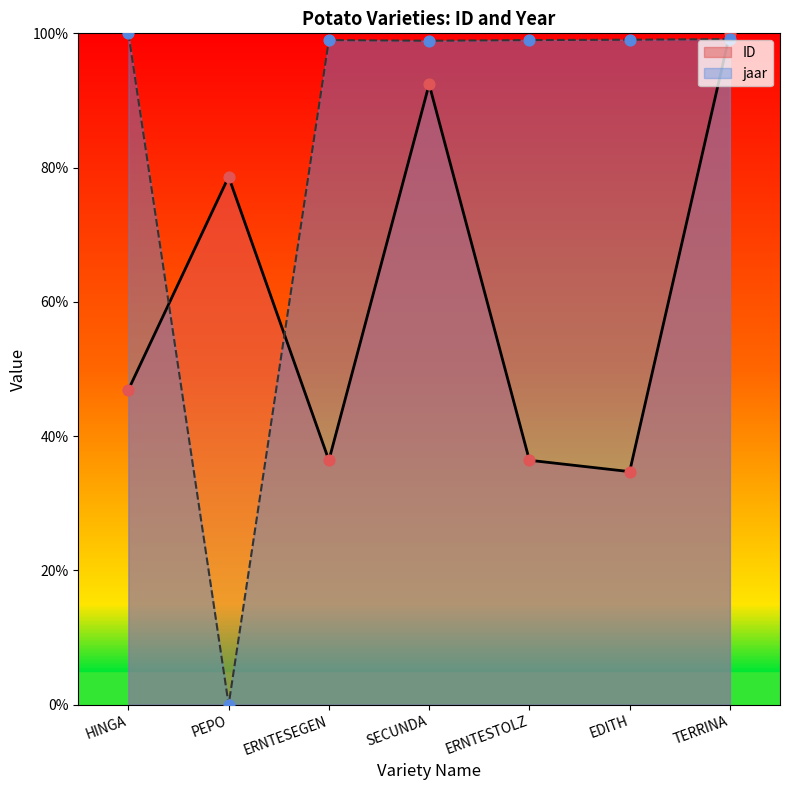

At which category is the sum across all series the highest?

TERRINA